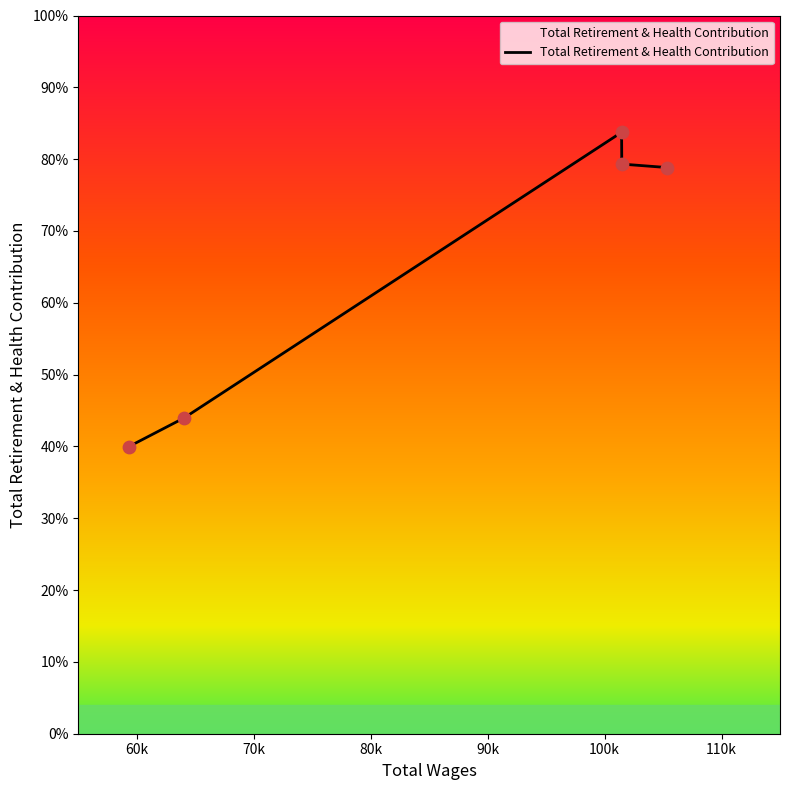

Does the chart have visible grid lines?

No